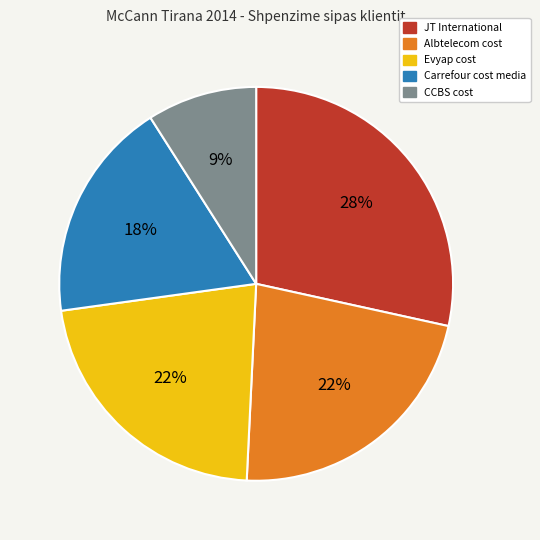

Is there a majority slice in this chart?

No